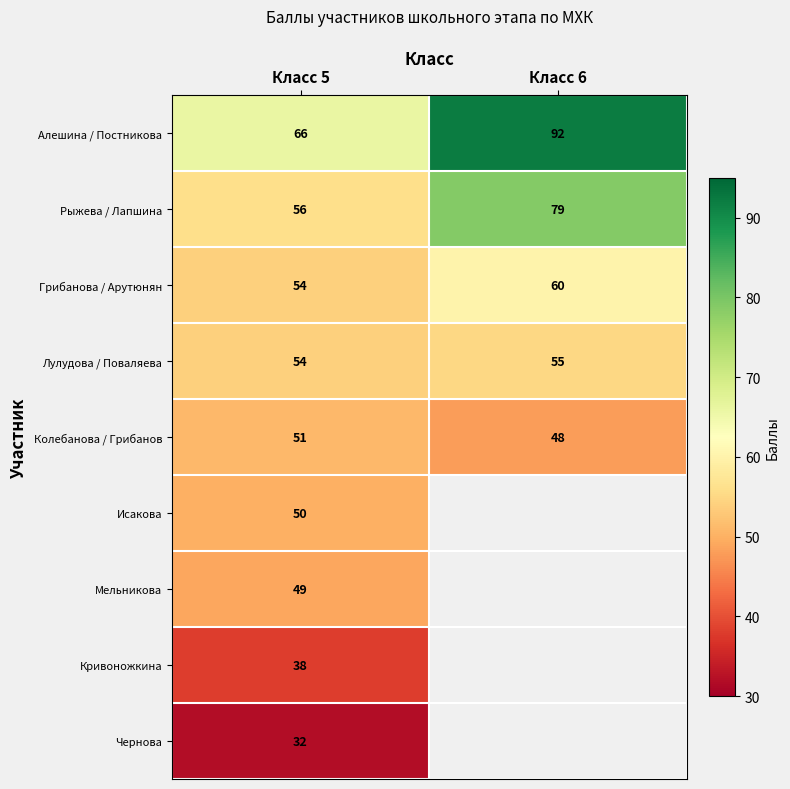

What is the total value across all series at Класс 5?

450